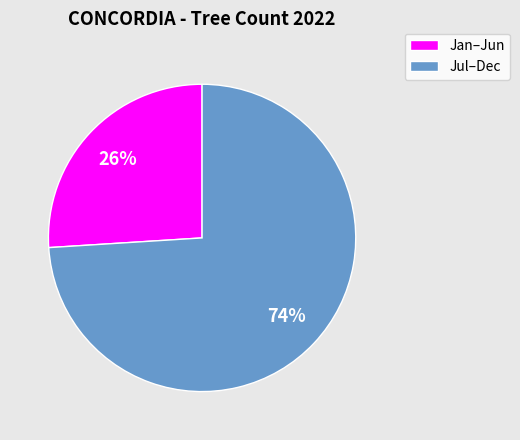

Does any single category account for the majority?

Yes